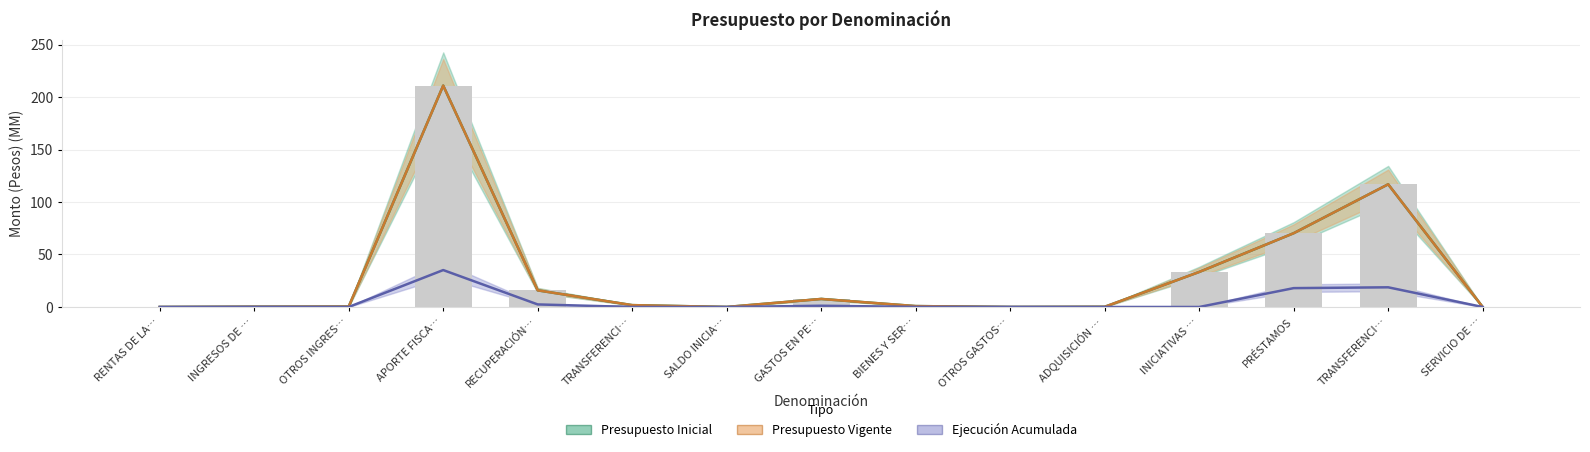

What is the value of the Presupuesto Inicial bar at the 14th from the left?

116.9